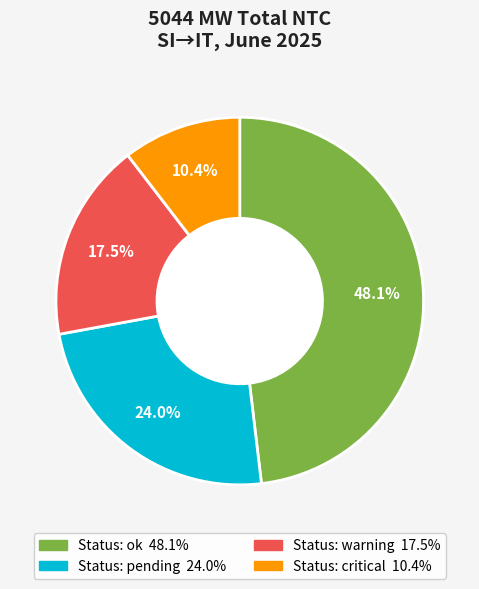

Is there any slice that represents more than half of the pie?

No